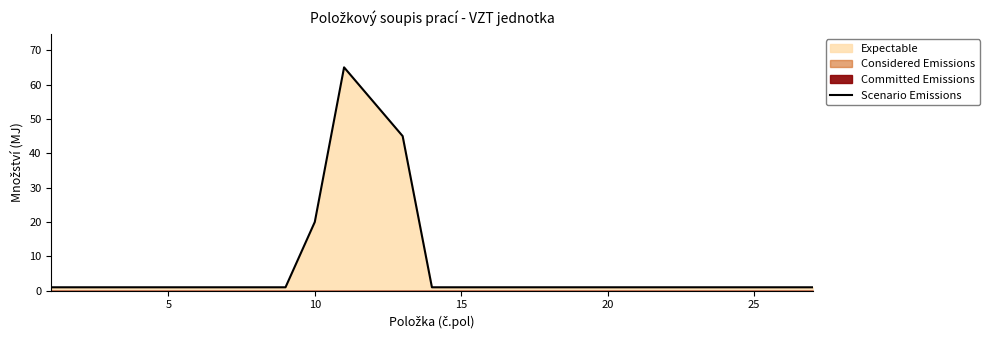

True or false: there are more than 1 points higher than both neighbors.

False